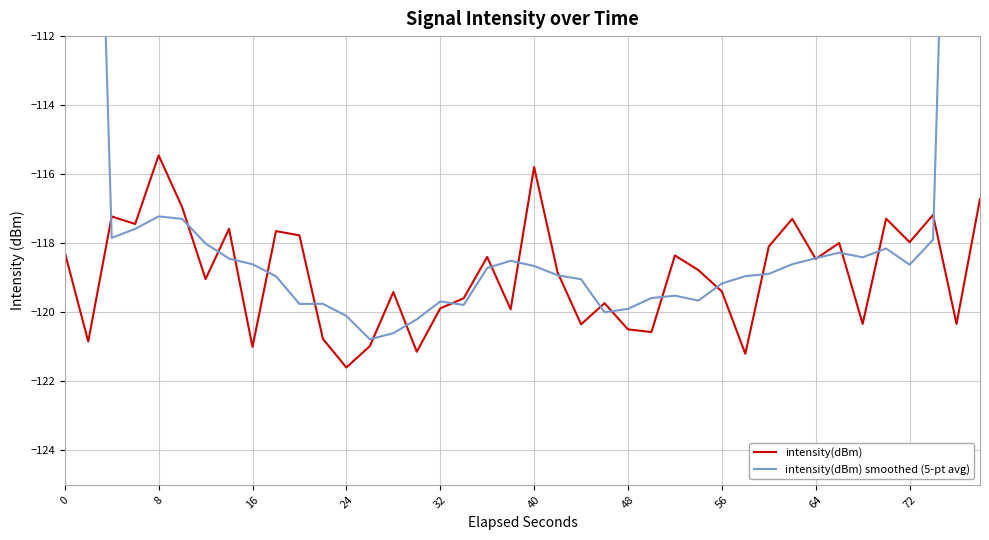

What is the maximum value for intensity(dBm)?

-115.5